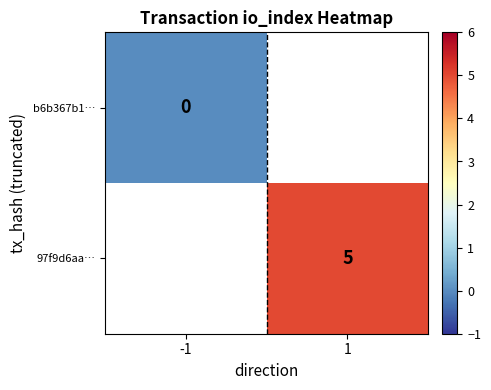

Is the value of b6b367b1… at -1 greater than the value of 97f9d6aa… at 1?

No